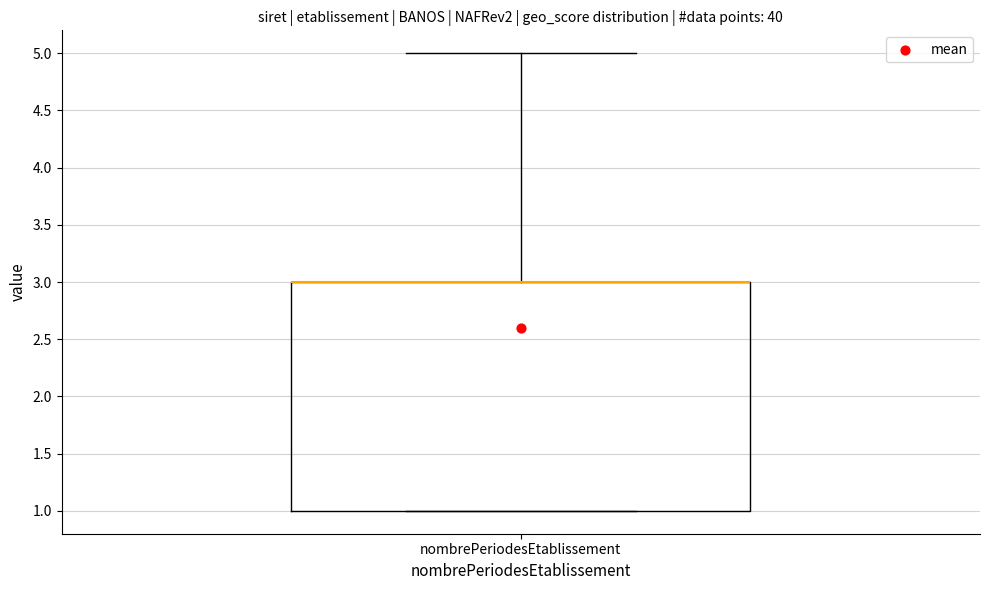

Read this box plot against the y-axis: the position of the median line, the range covered by the box, and the ends of both whiskers. The values are not printed on the chart, so give them approximately, as read against the axis.

median 3 (drawn on the box's upper edge), box 1 to 3, whiskers 1 to 5